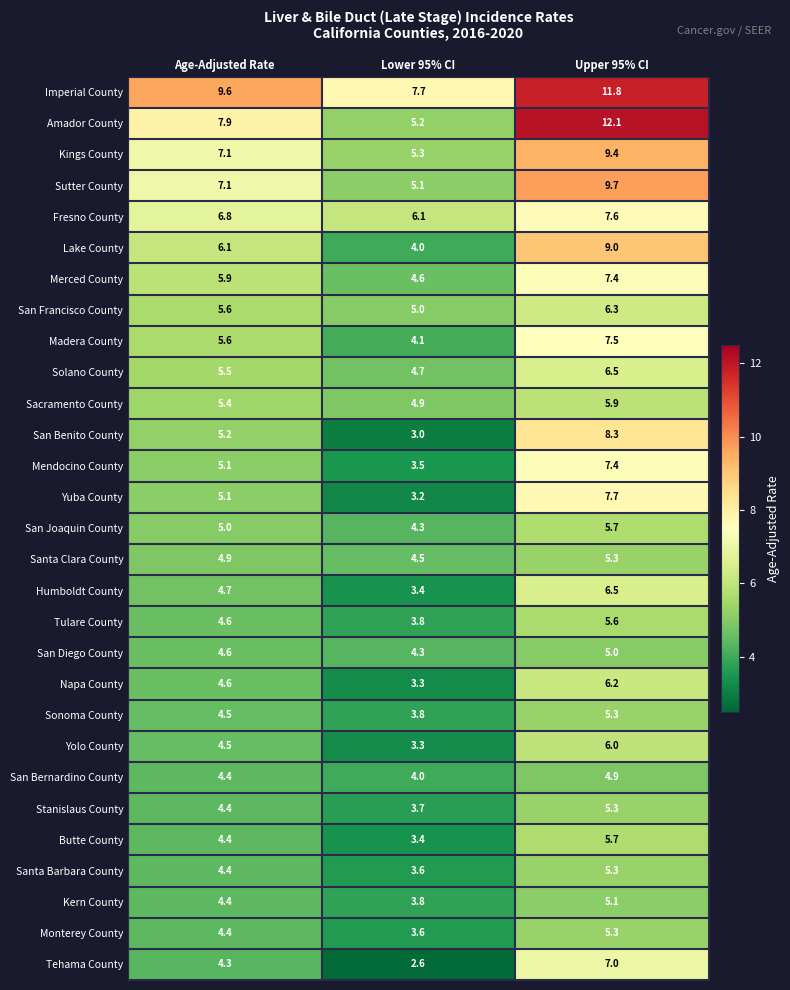

How many distinct data groups are displayed?

29